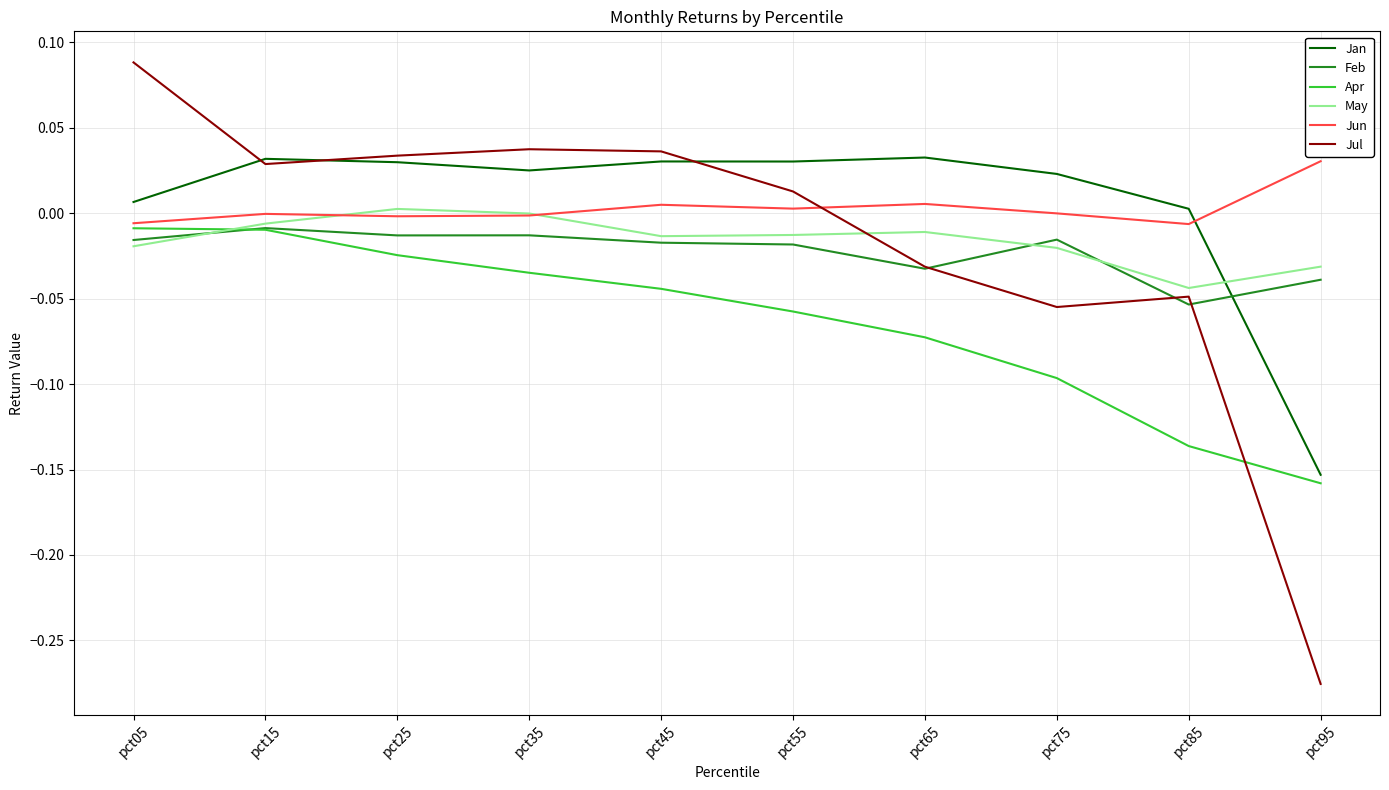

The value of May at pct55 is -0.0. True or false?

True